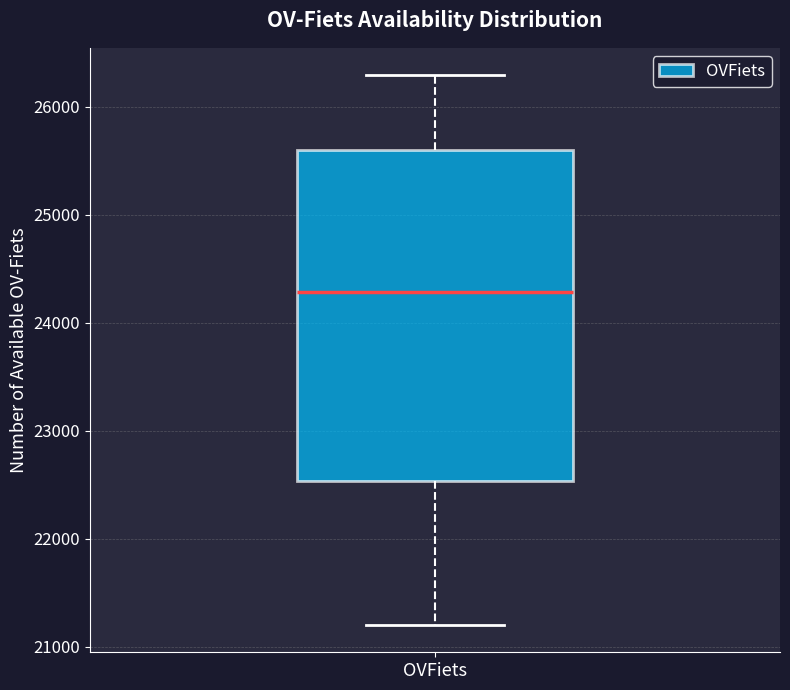

Read this box plot against the y-axis: the position of the median line, the range covered by the box, and the ends of both whiskers. The values are not printed on the chart, so give them approximately, as read against the axis.

median 24300, box 22500 to 25600, whiskers 21200 to 26300